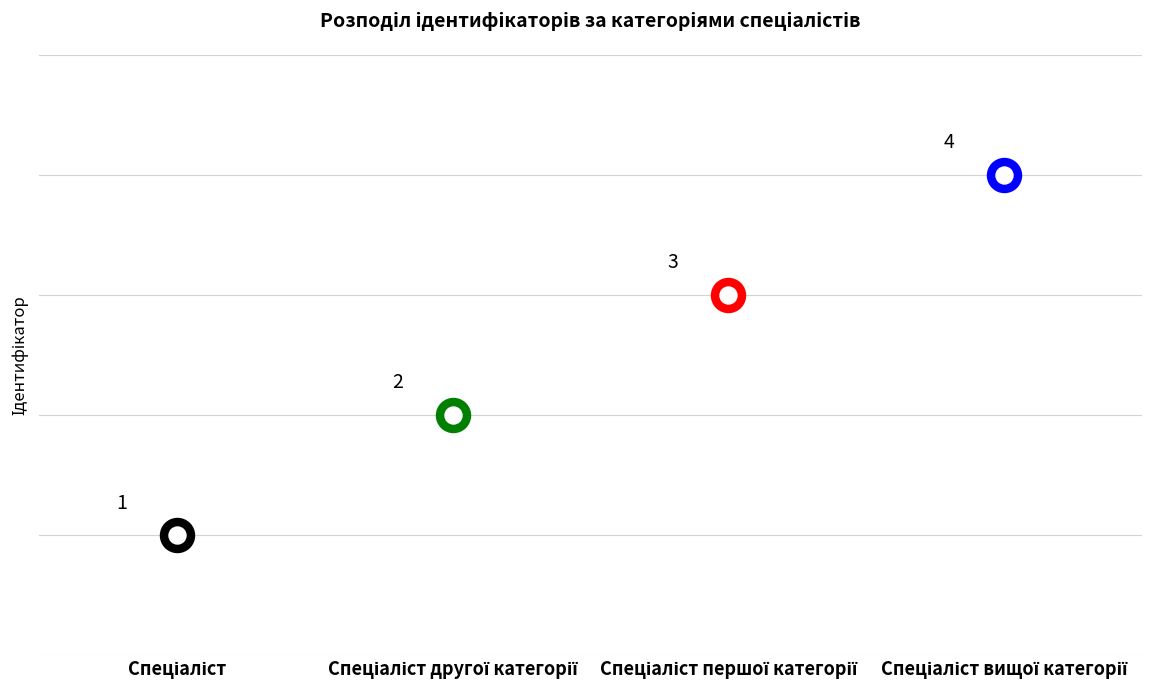

Between Спеціаліст and Спеціаліст першої категорії, which is larger?

Спеціаліст першої категорії